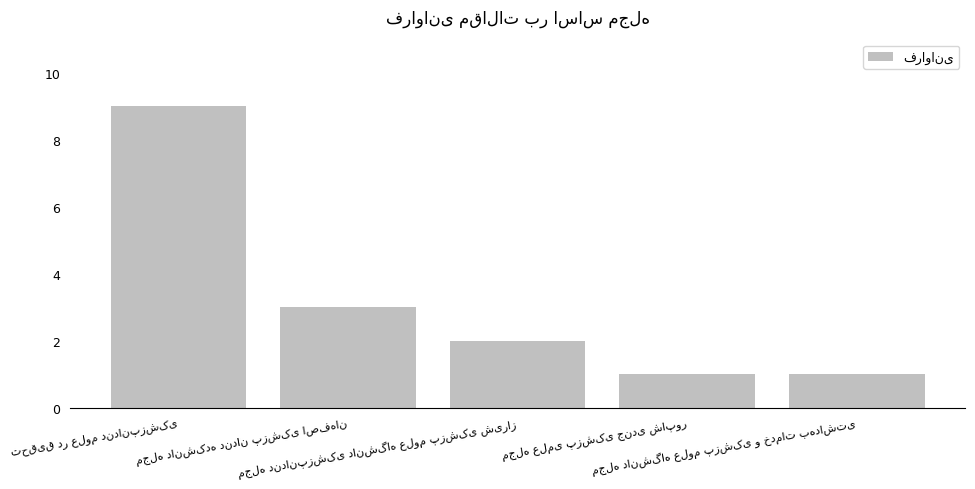

What is the average value?

3